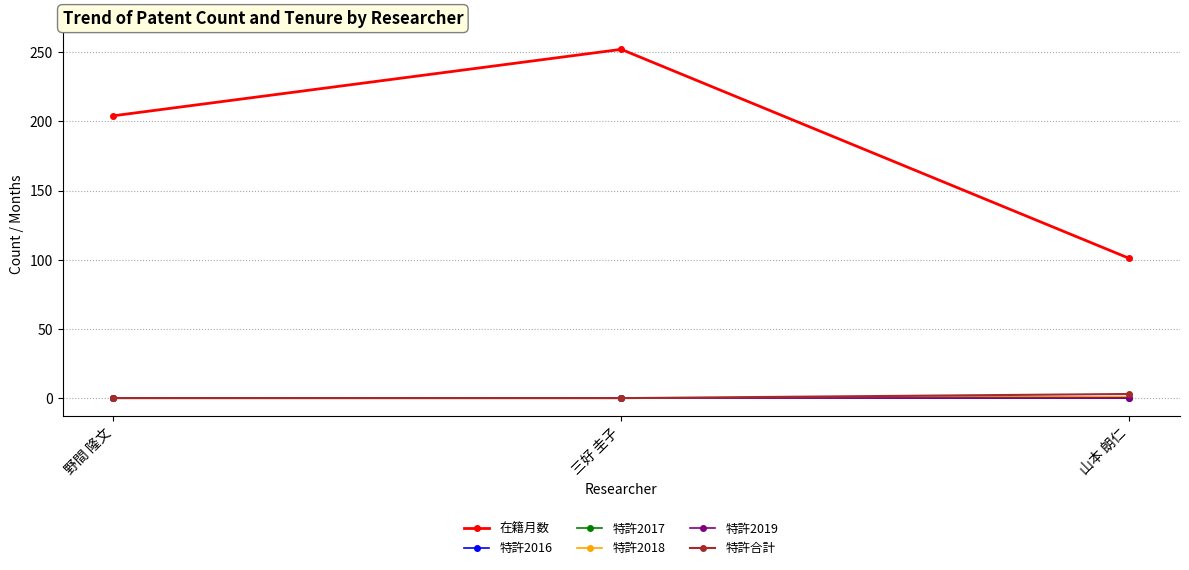

At which label is 在籍月数 closest to 176?

野間 隆文